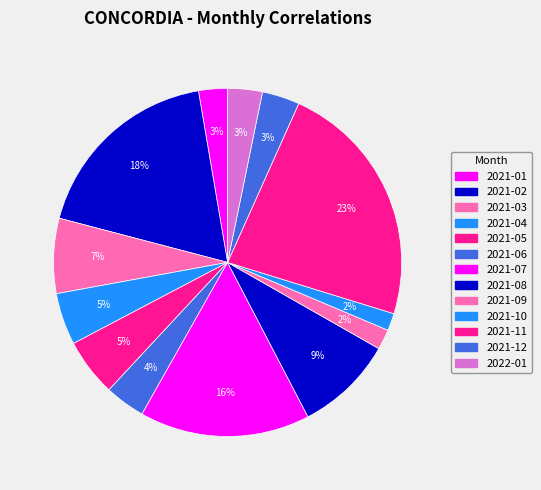

To the nearest percent, what portion does 2021-01 represent?

3%